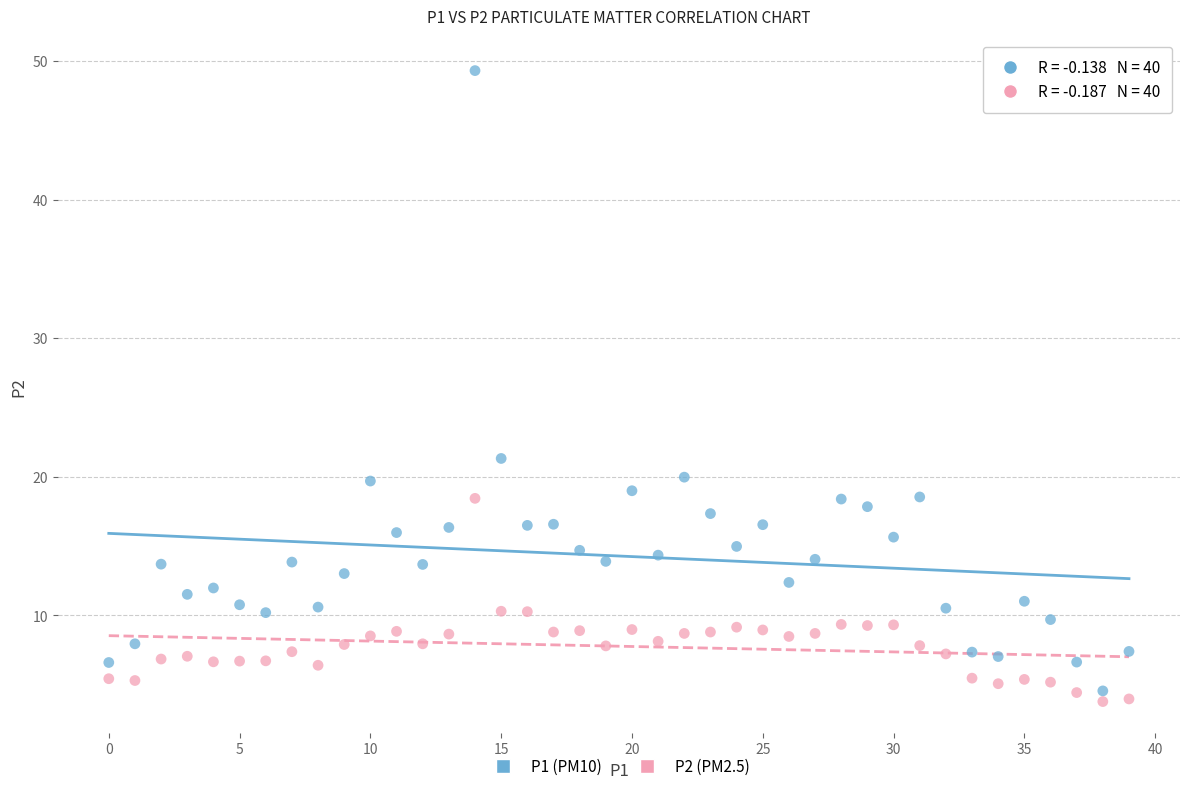

Across all series, what Y value is closest to 26?

21.3